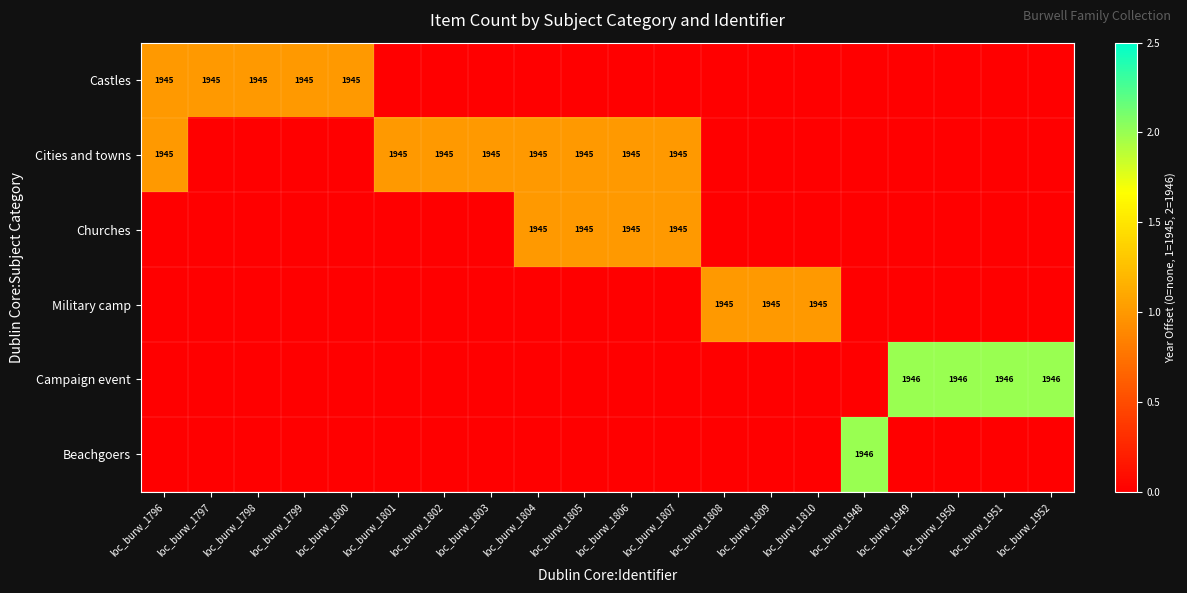

The value of Cities and towns at loc_burw_1807 is 3219. True or false?

False